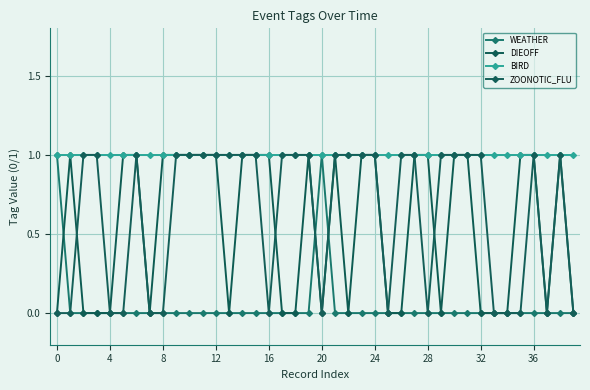

What is the label of the 4th point from the right?

36